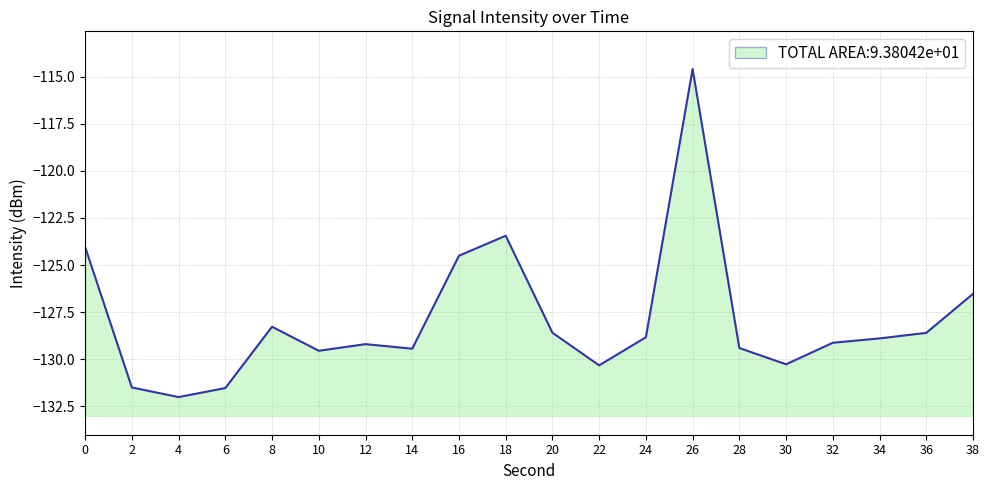

Which has a higher value, 2 or 18?

18